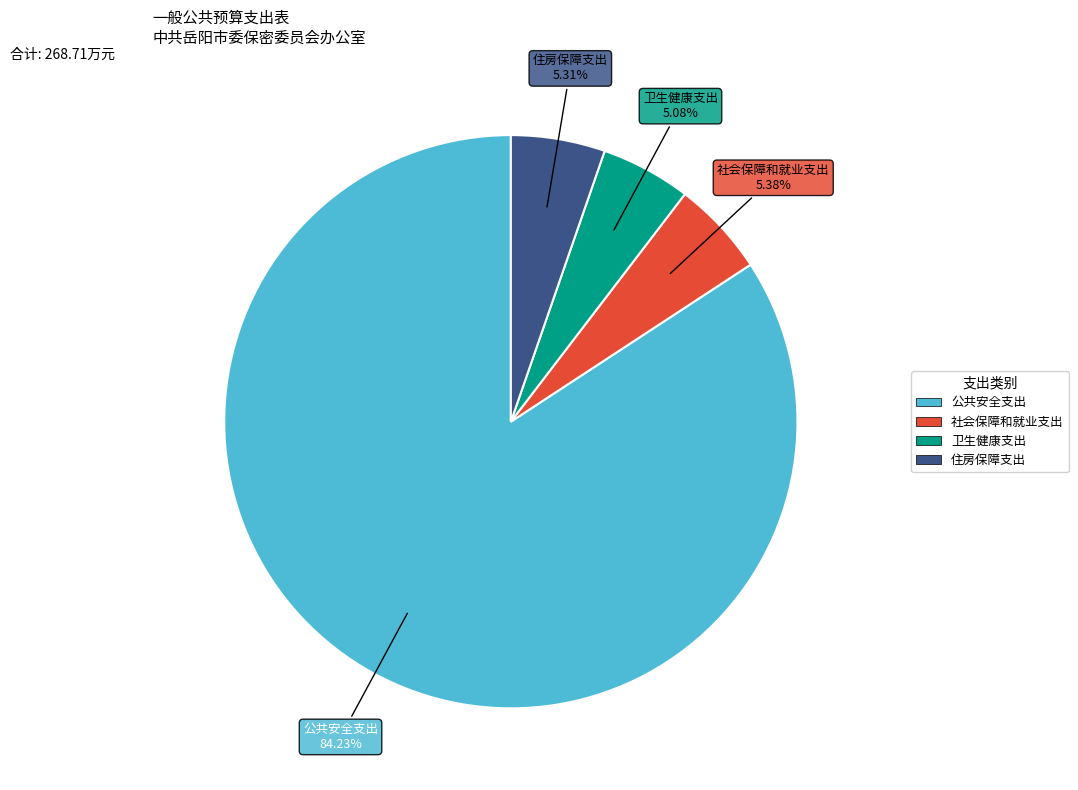

To the nearest percent, what portion does 卫生健康支出 represent?

5%